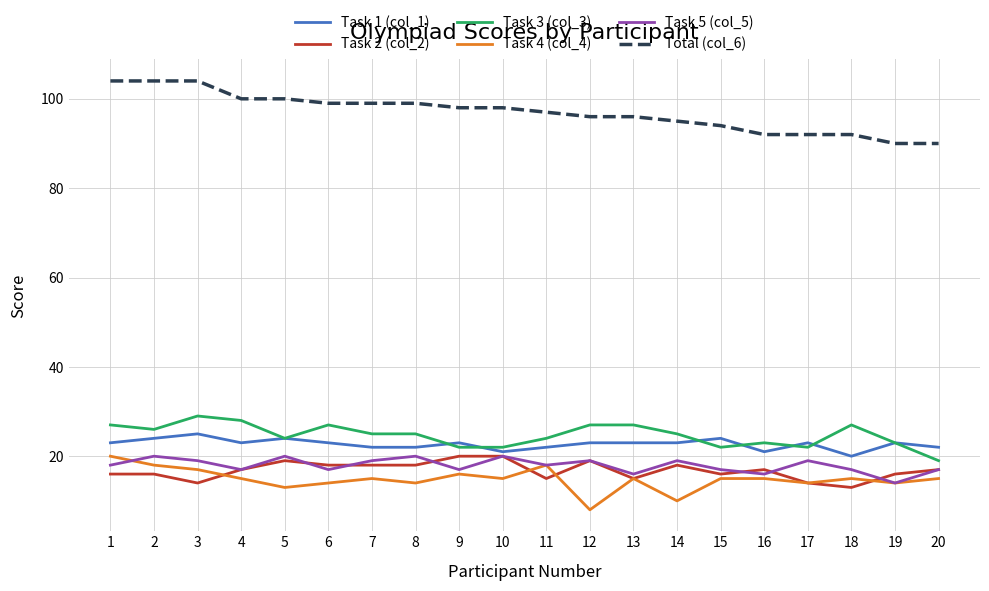

The Task 4 (col_4) series shows 5 at 18. True or false?

False